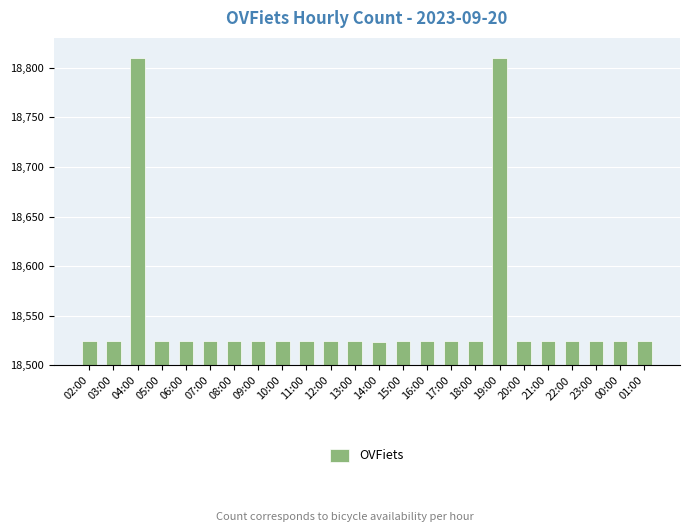

What is the sum of the values at 09:00 and 14:00?

37049